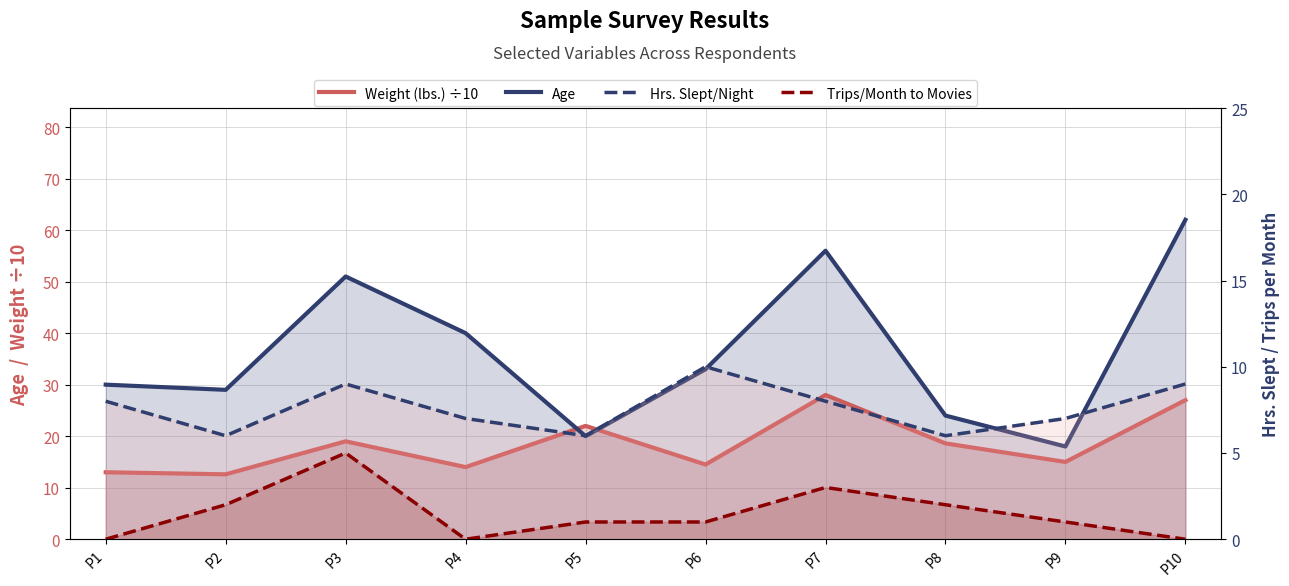

Read the Age value at P2.

29.0